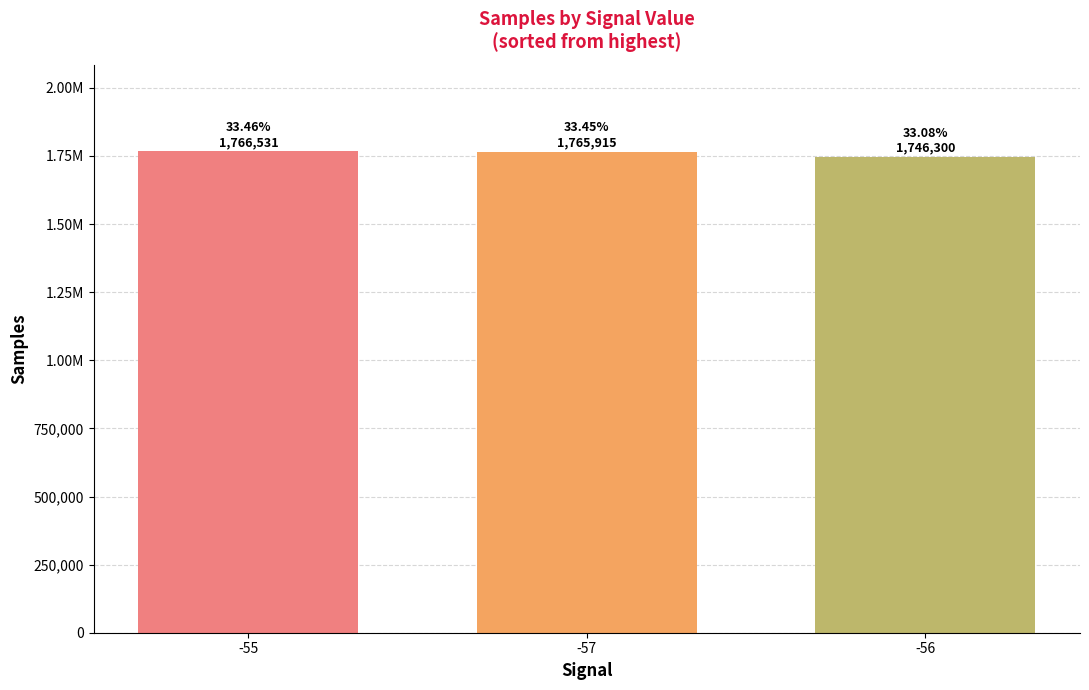

List the labels in order of value, smallest first.

-56, -57, -55